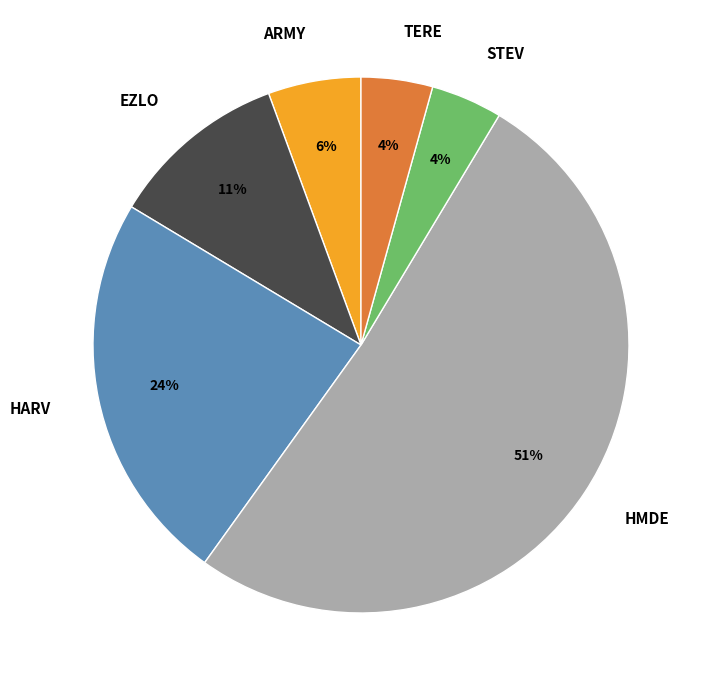

To the nearest percent, what is the difference between the HMDE and STEV slice percentages?

47%